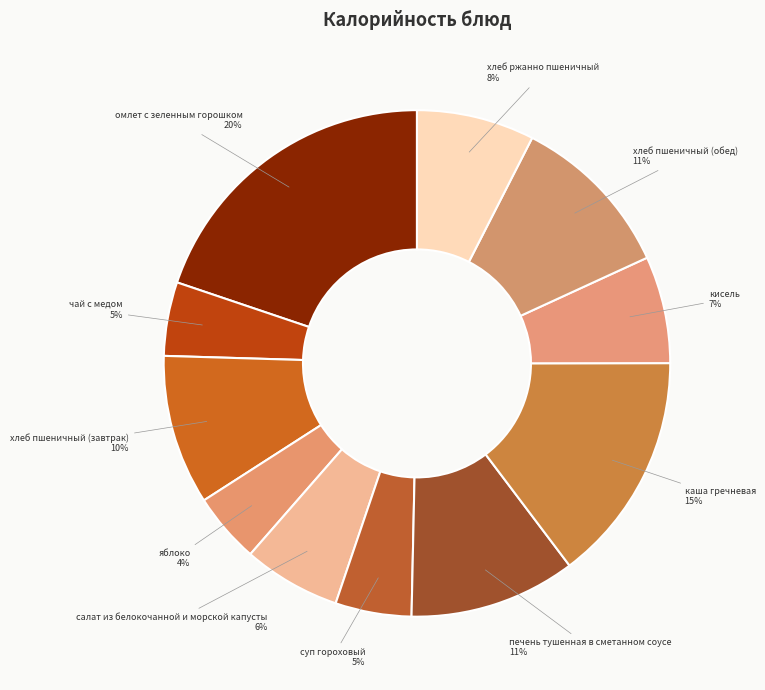

Count the number of slices in the pie.

11